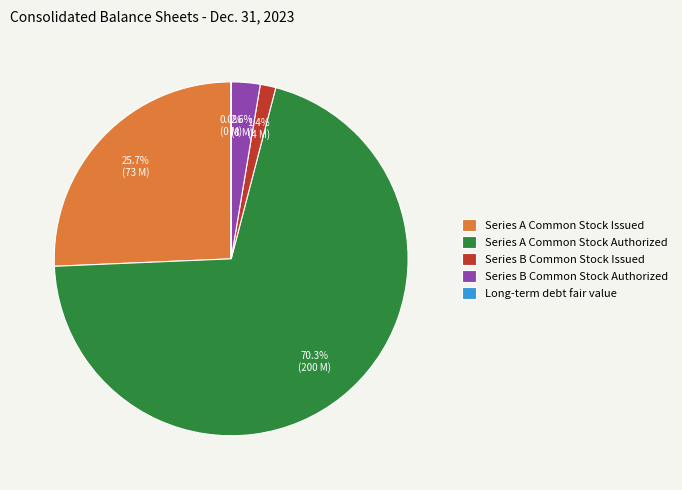

Which category has the biggest portion of the pie?

Series A Common Stock Authorized